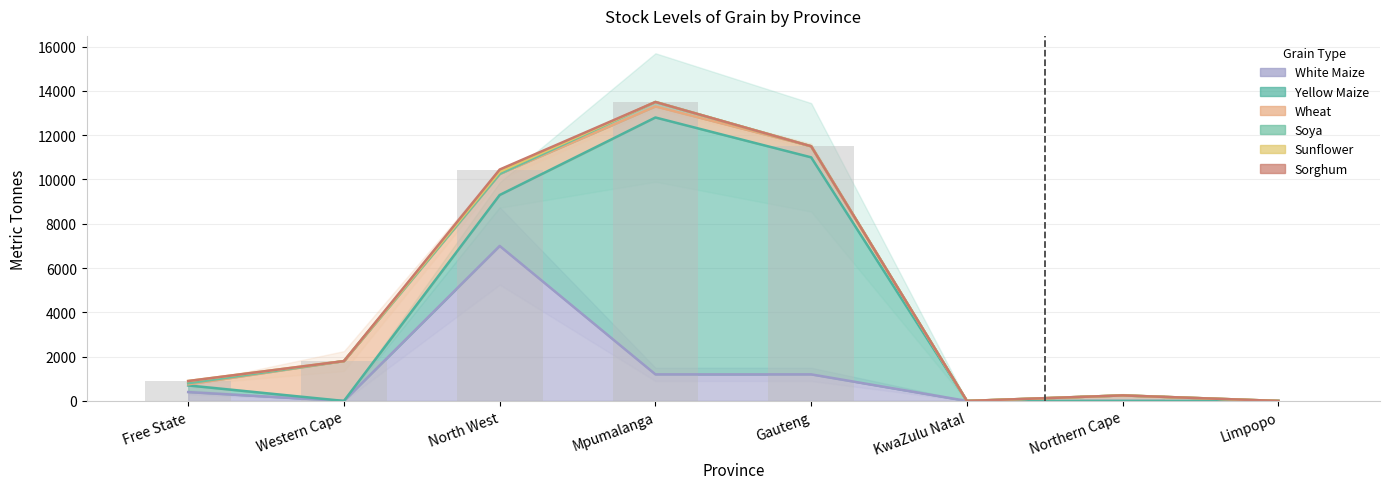

Are the bars horizontal?

No